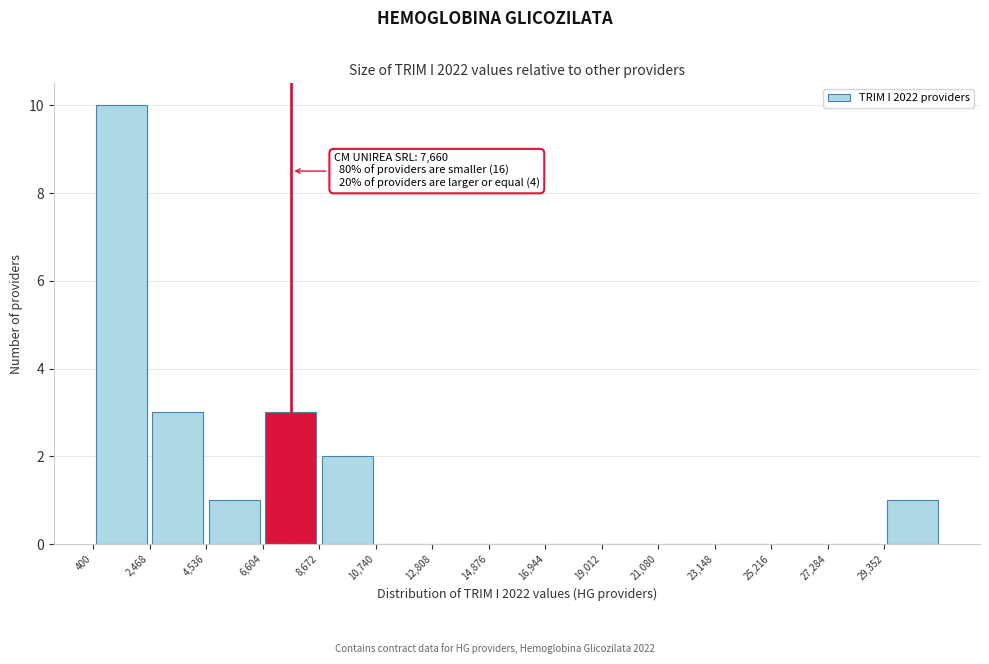

Which range on the x-axis has the tallest bar?

500 to 2500